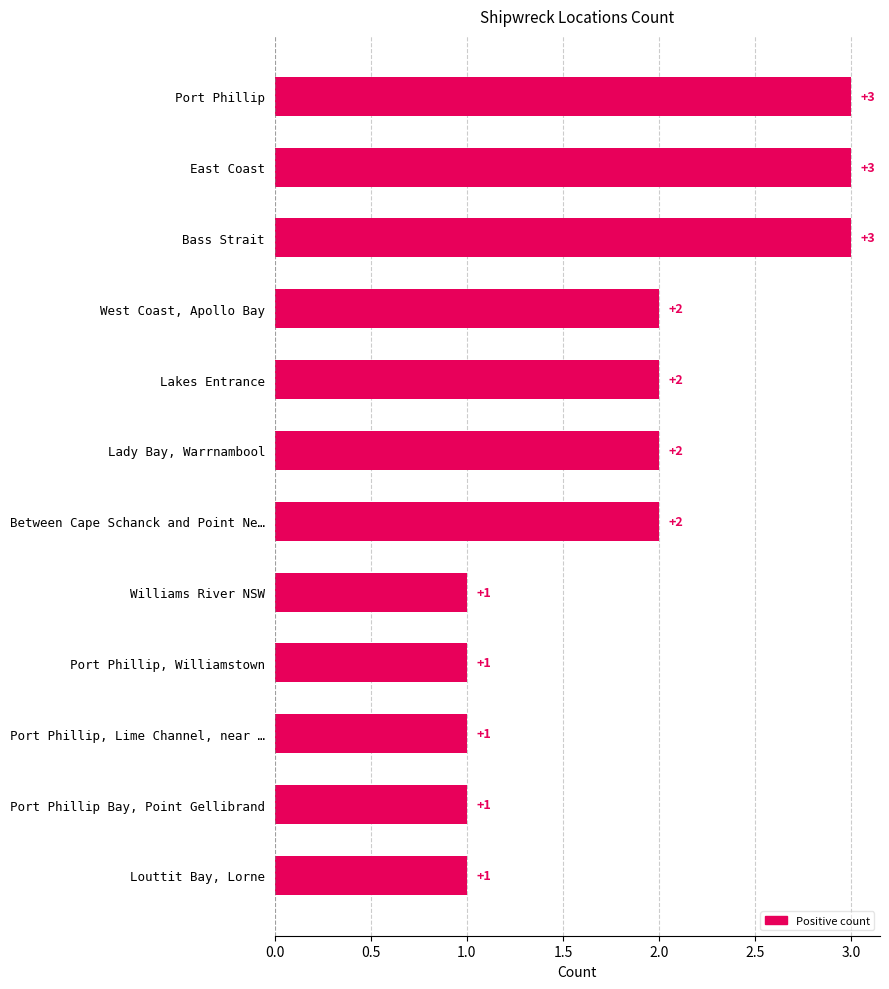

Count the values in the range 1 to 3.

12